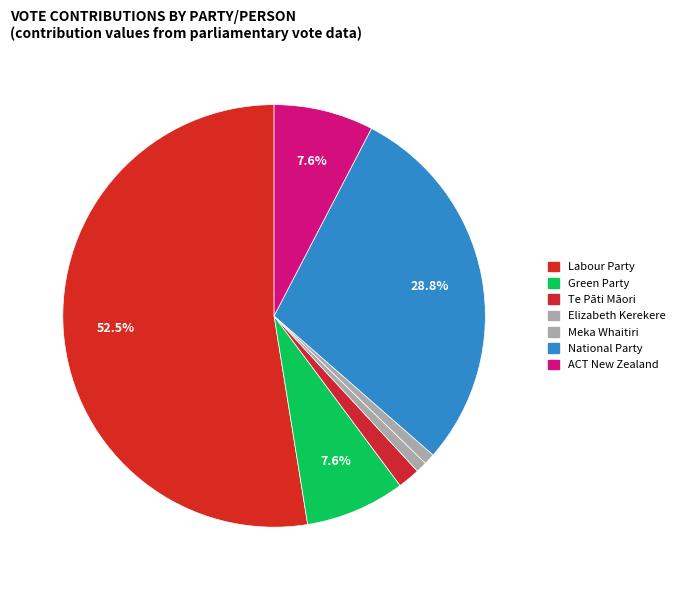

Count the number of slices in the pie.

7